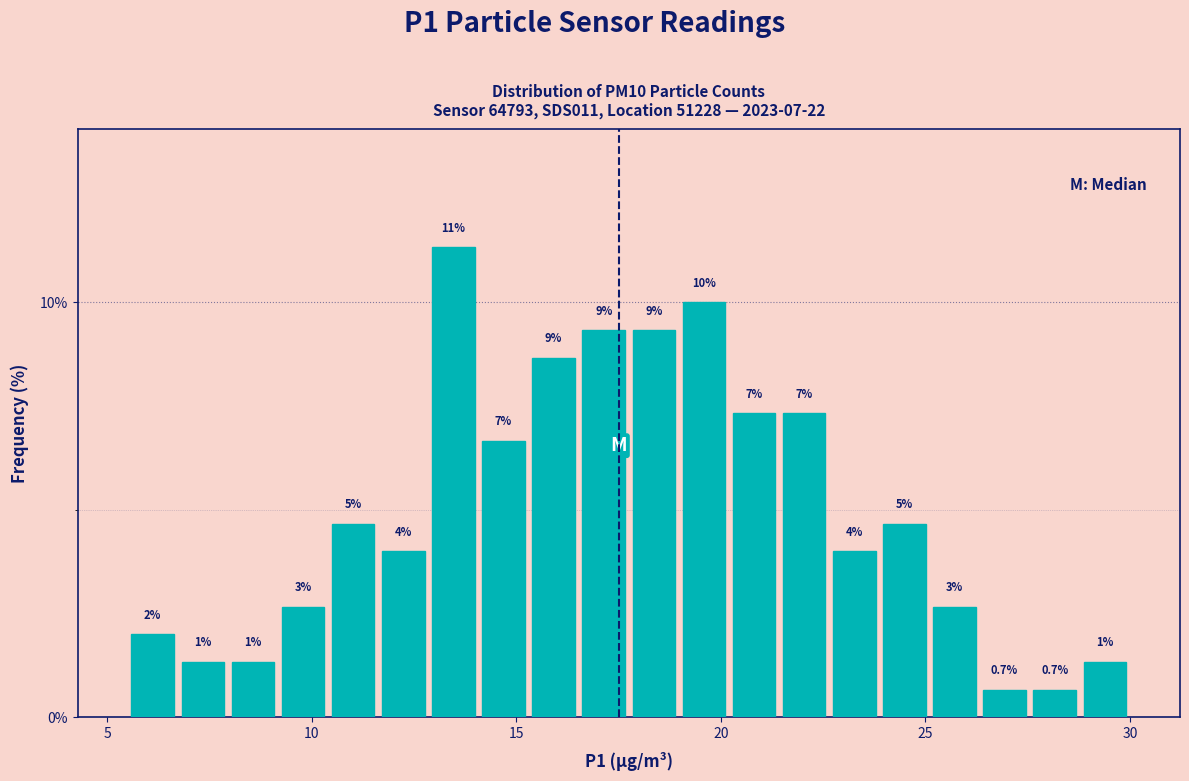

Around what value on the x-axis is the tallest bar? Give the approximate position of its centre, as read against the axis.

13.5